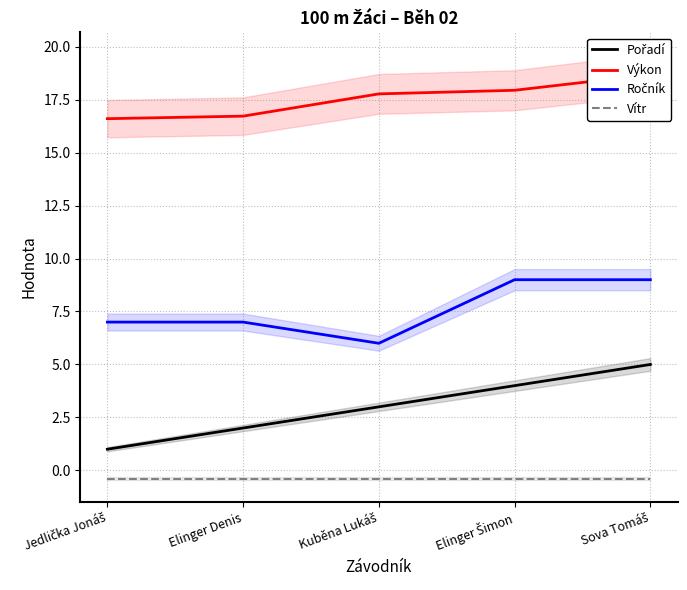

The Vítr series shows -0.4 at Jedlička Jonáš. True or false?

True